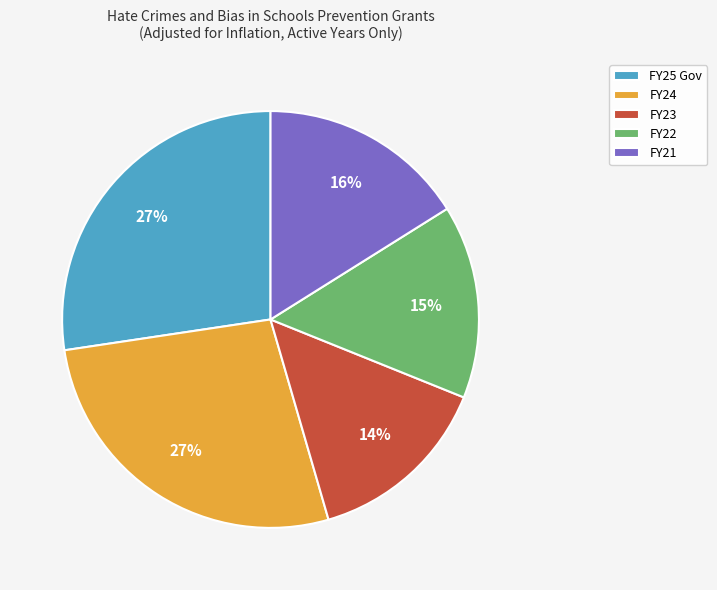

Which category has the smallest portion of the pie?

FY23